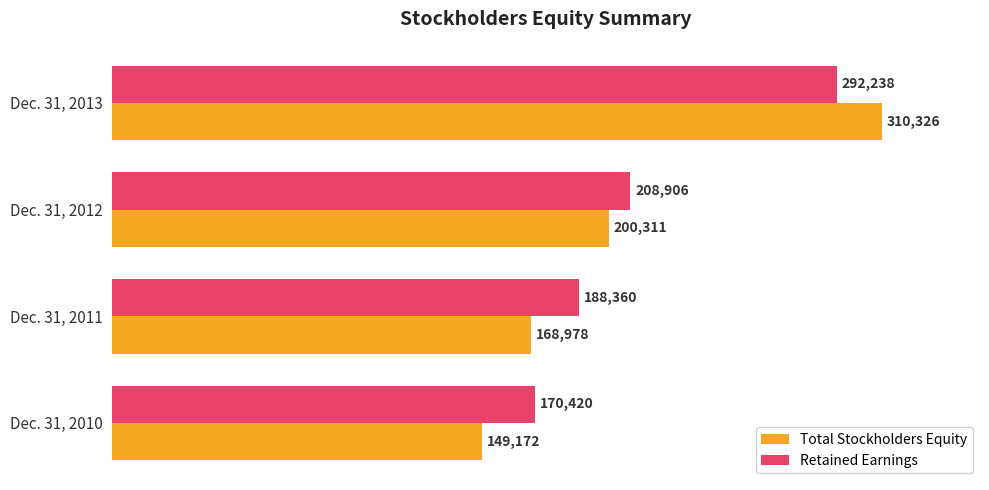

The value of Total Stockholders Equity at Dec. 31, 2013 is 436530. True or false?

False